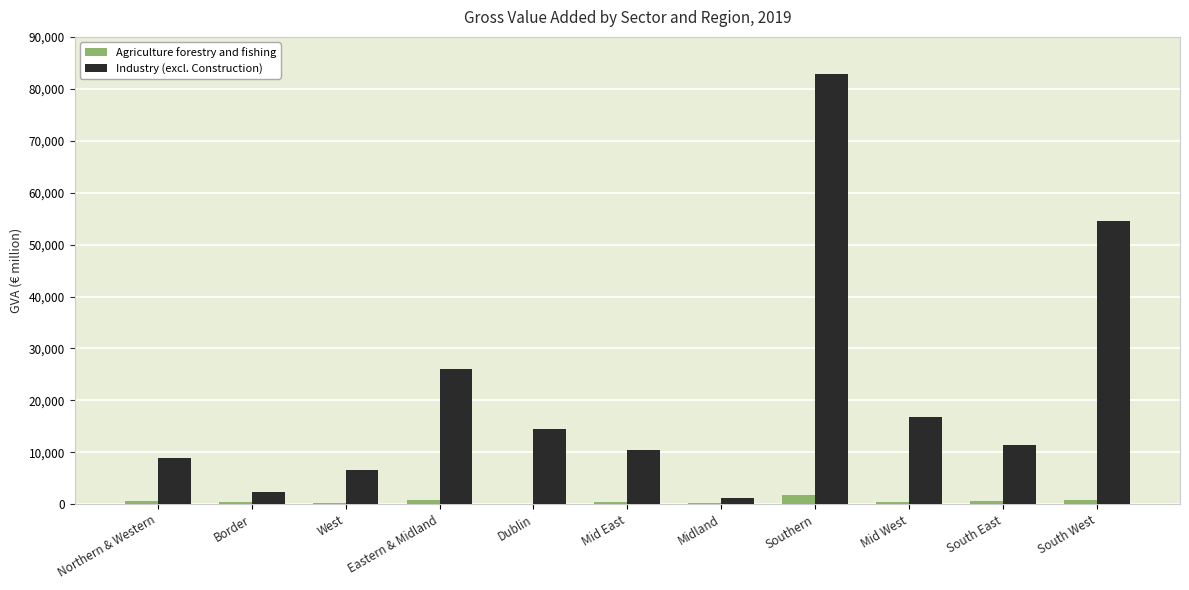

At which category is the sum across all series the highest?

Southern